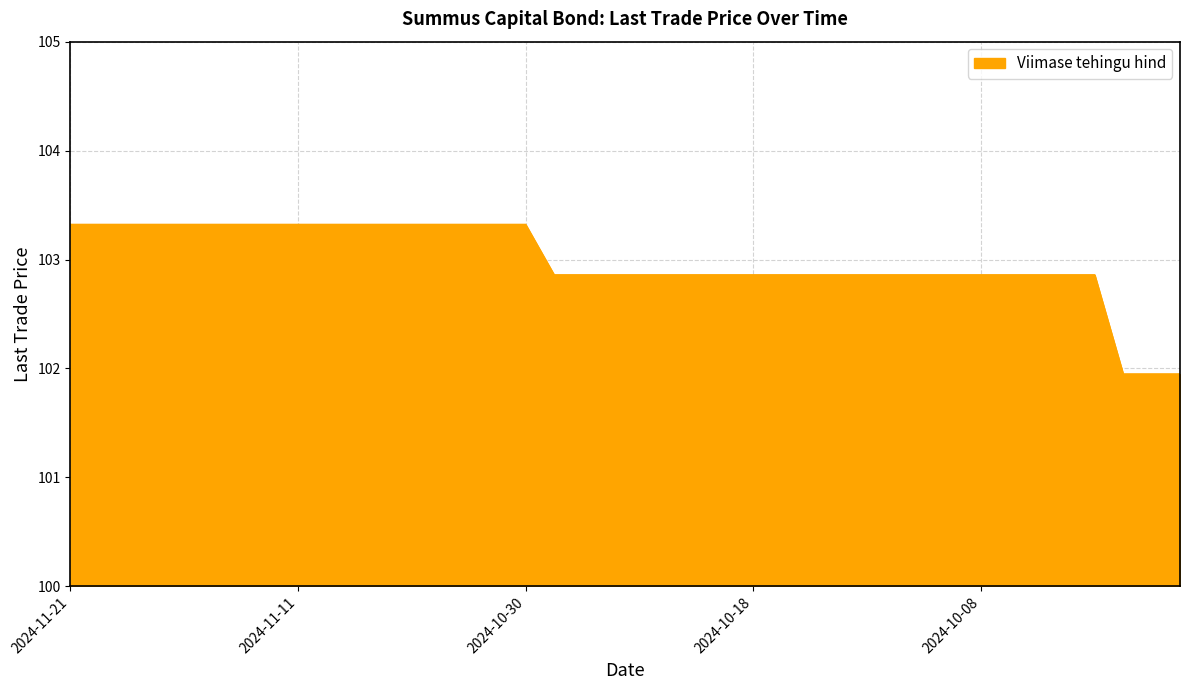

What is the difference between the maximum and minimum values?

1.4